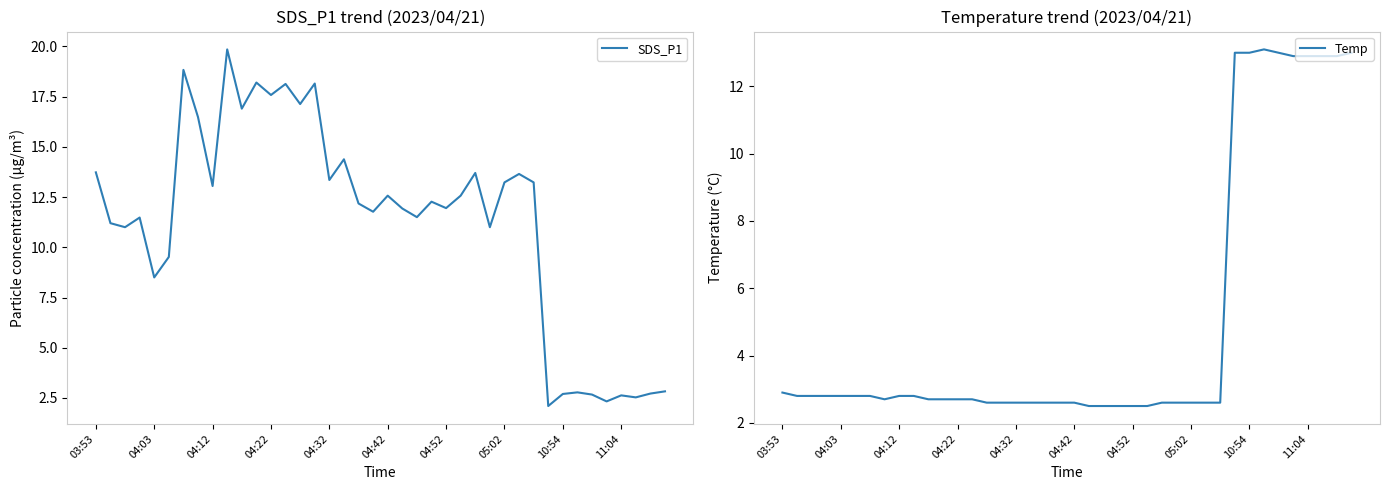

What value does the Temp series have at 22?

2.5